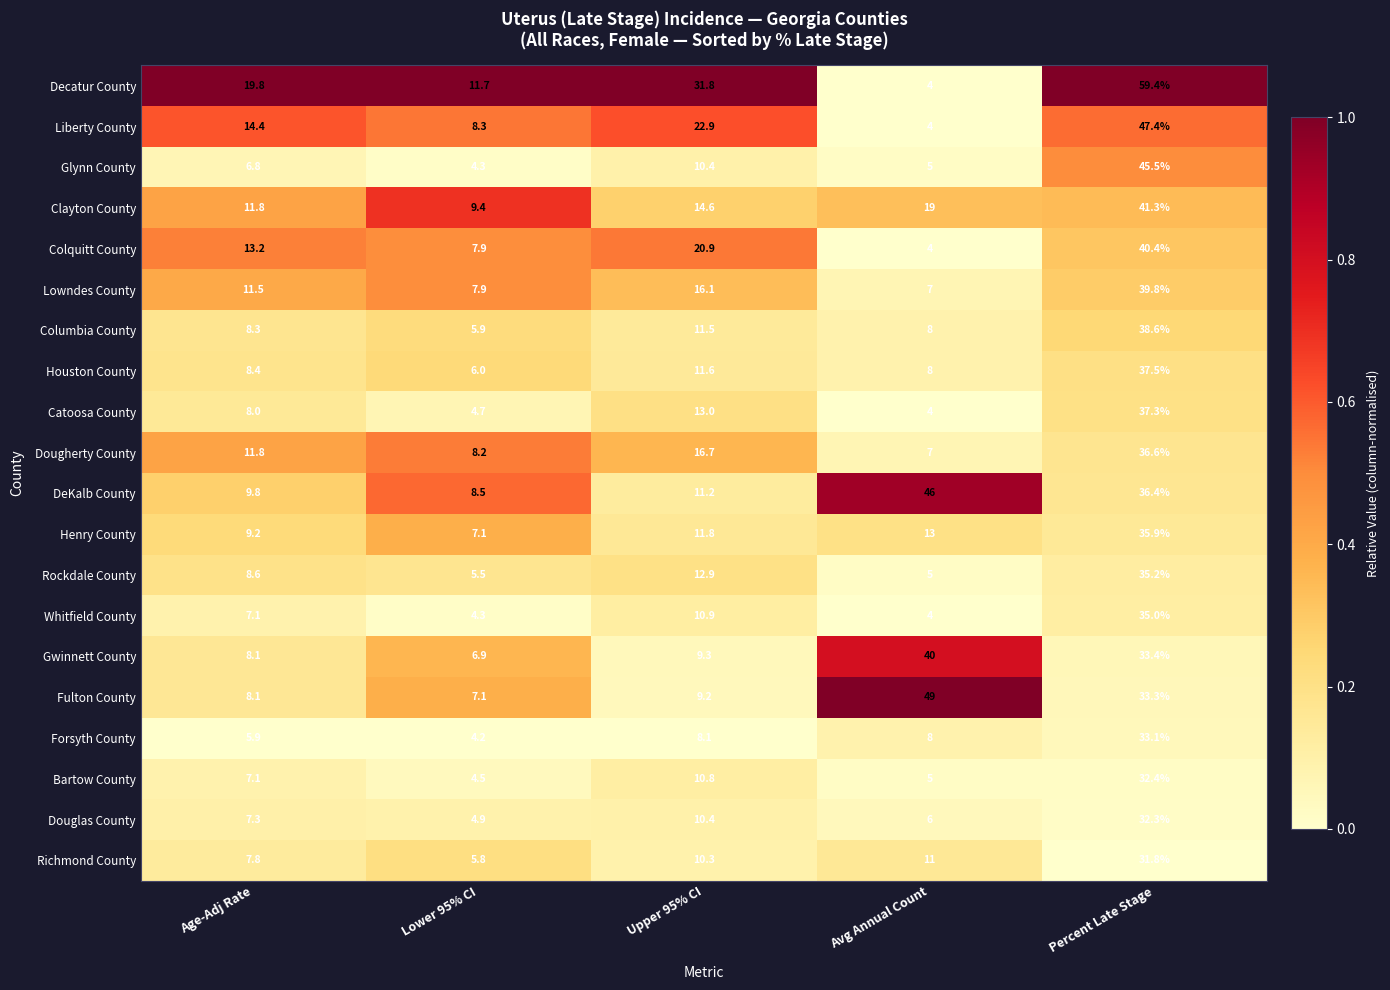

Is it true that Colquitt County equals 37.2 at Upper 95% CI?

False